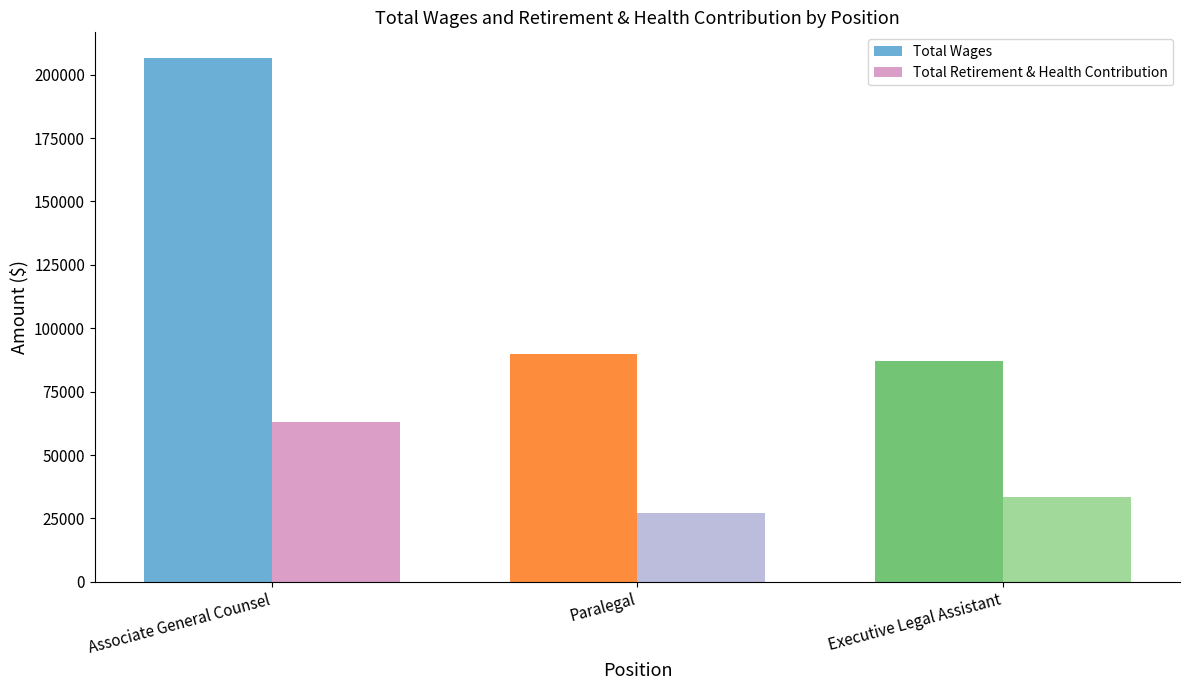

How many distinct data groups are displayed?

2